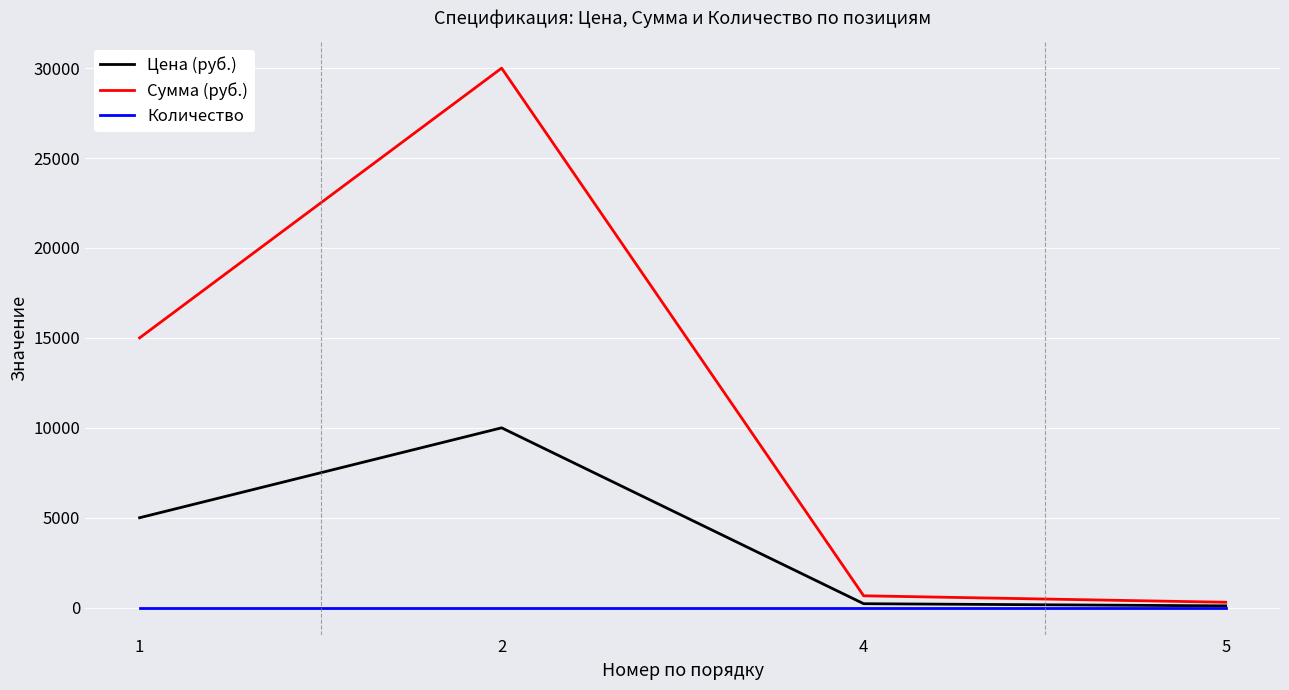

What is the maximum value for Цена (руб.)?

10000